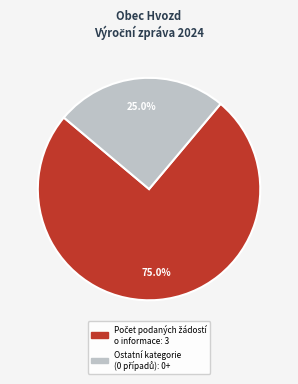

Is there a majority slice in this chart?

Yes